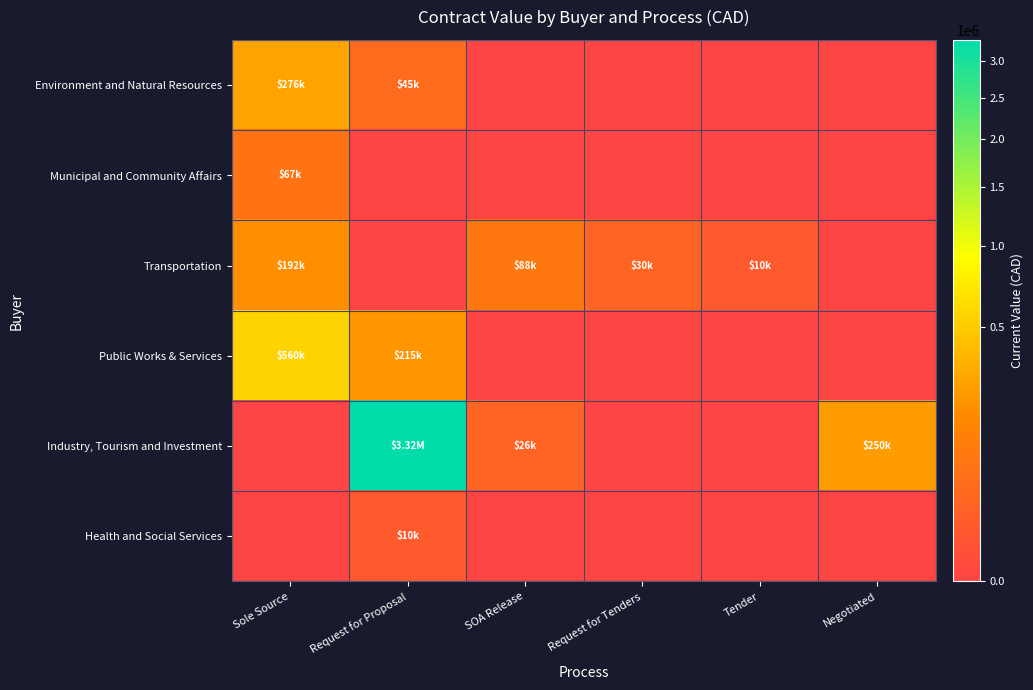

Which series has the largest range (max minus min)?

Industry, Tourism and Investment